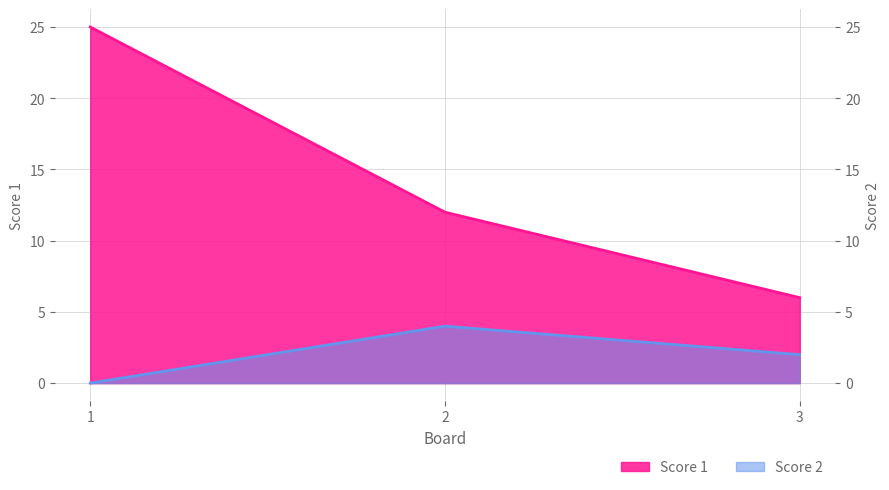

Between 2 and 3, which series saw the biggest shift?

Score 1